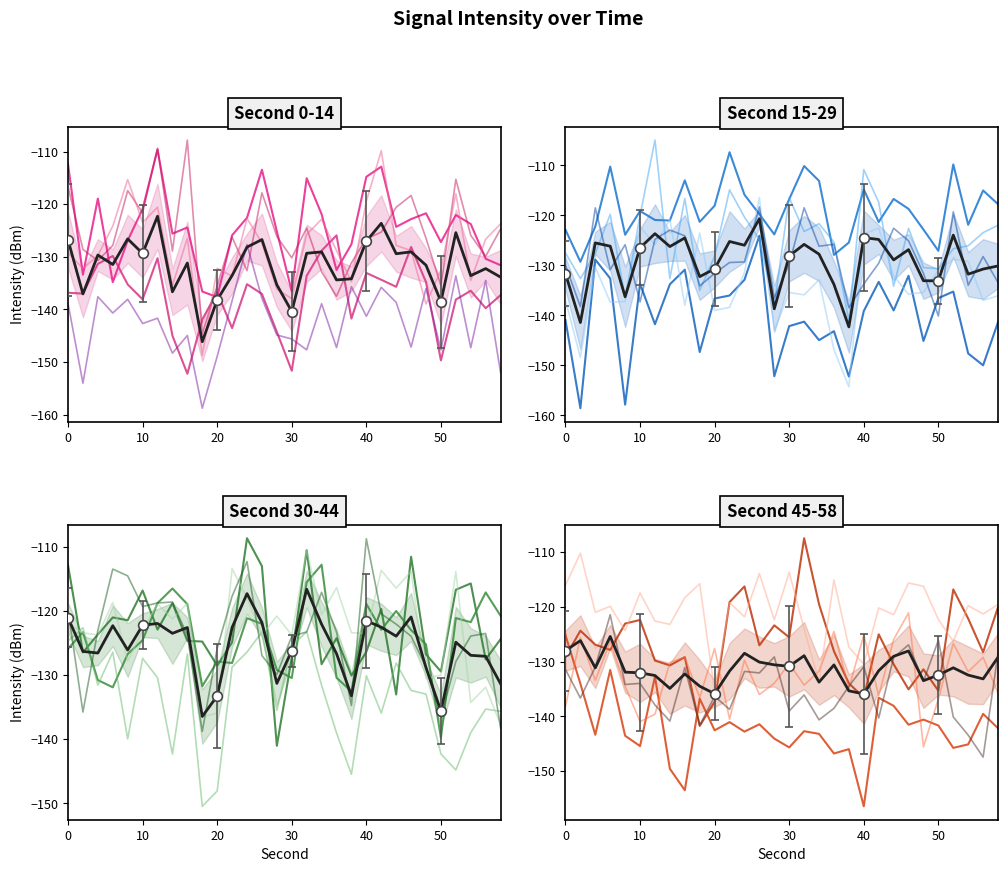

Count the number of data series in this chart.

6